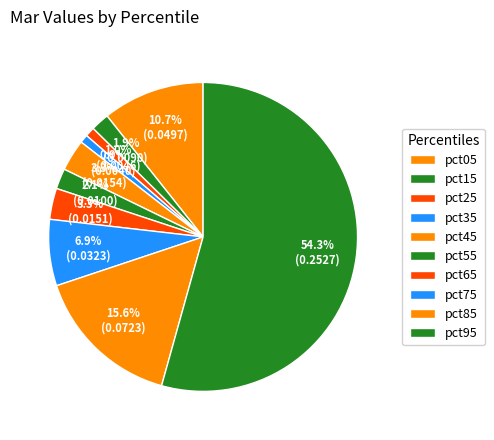

Which slice is the largest?

pct95